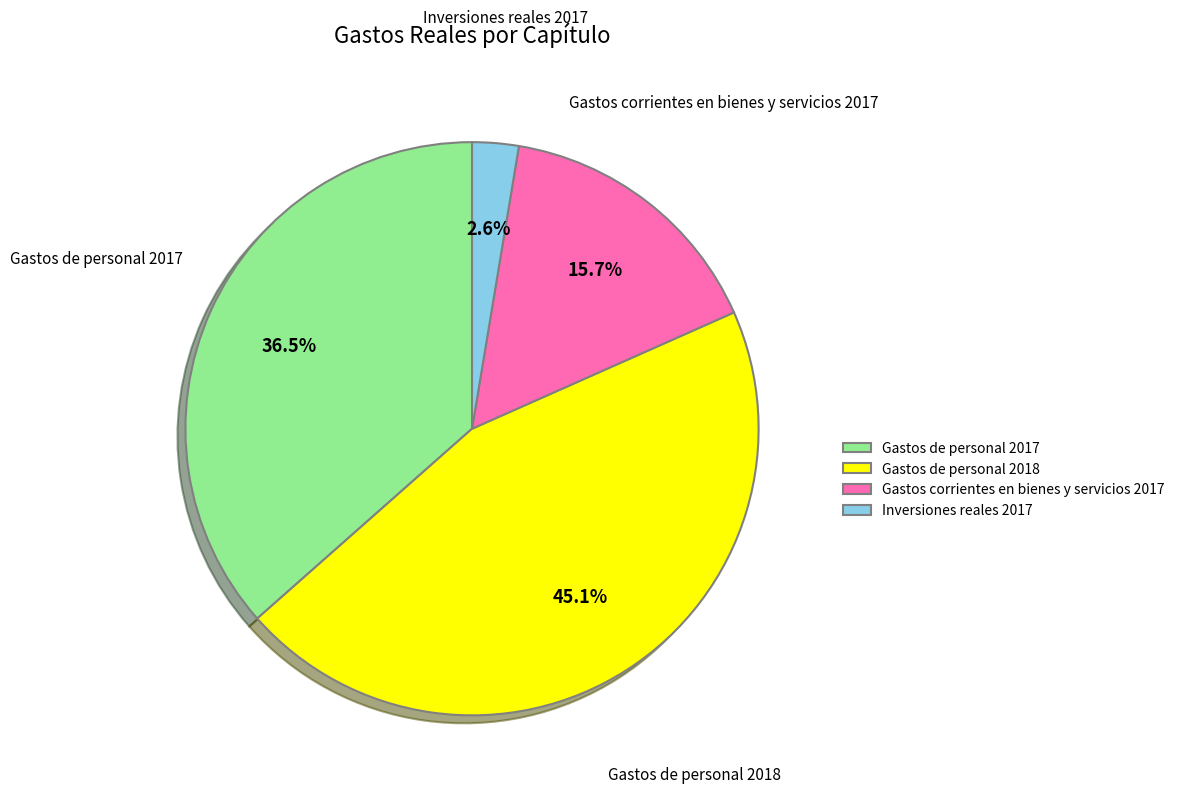

Does any single category account for the majority?

No